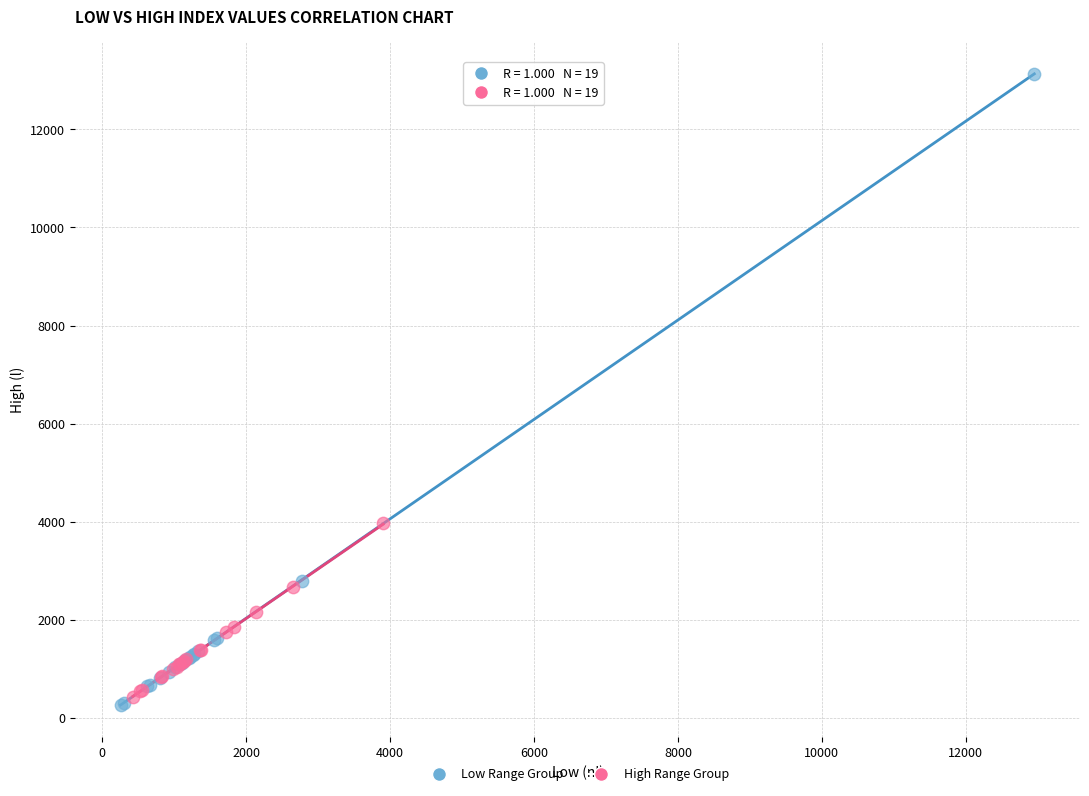

Which series has the widest spread of Y values?

Low Range Group